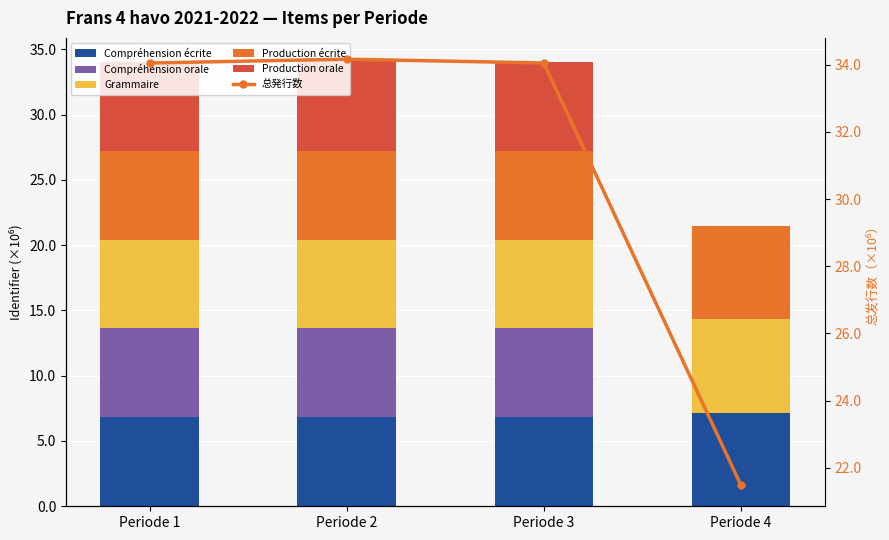

What is the value of the Compréhension orale bar at the 3rd from the left?

6.8